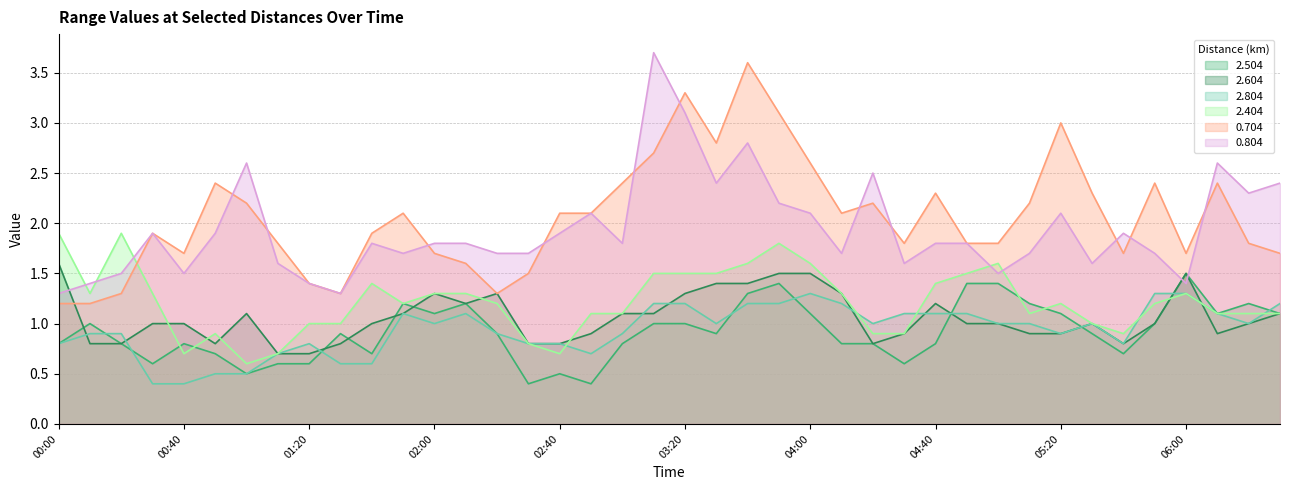

How many intersections are there between 2.404 and 0.804?

5